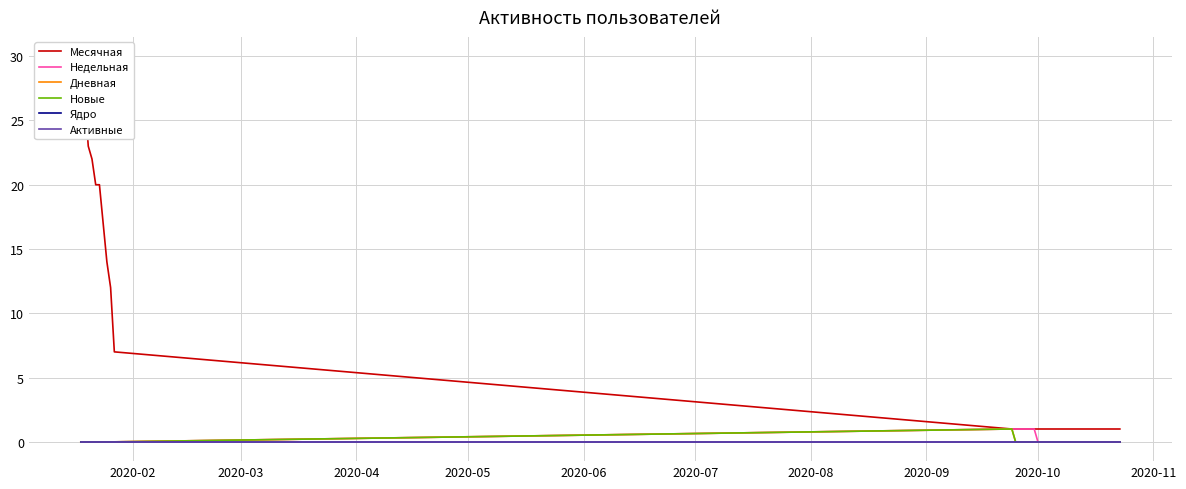

What is the difference between the maximum and minimum values in the Дневная series?

1